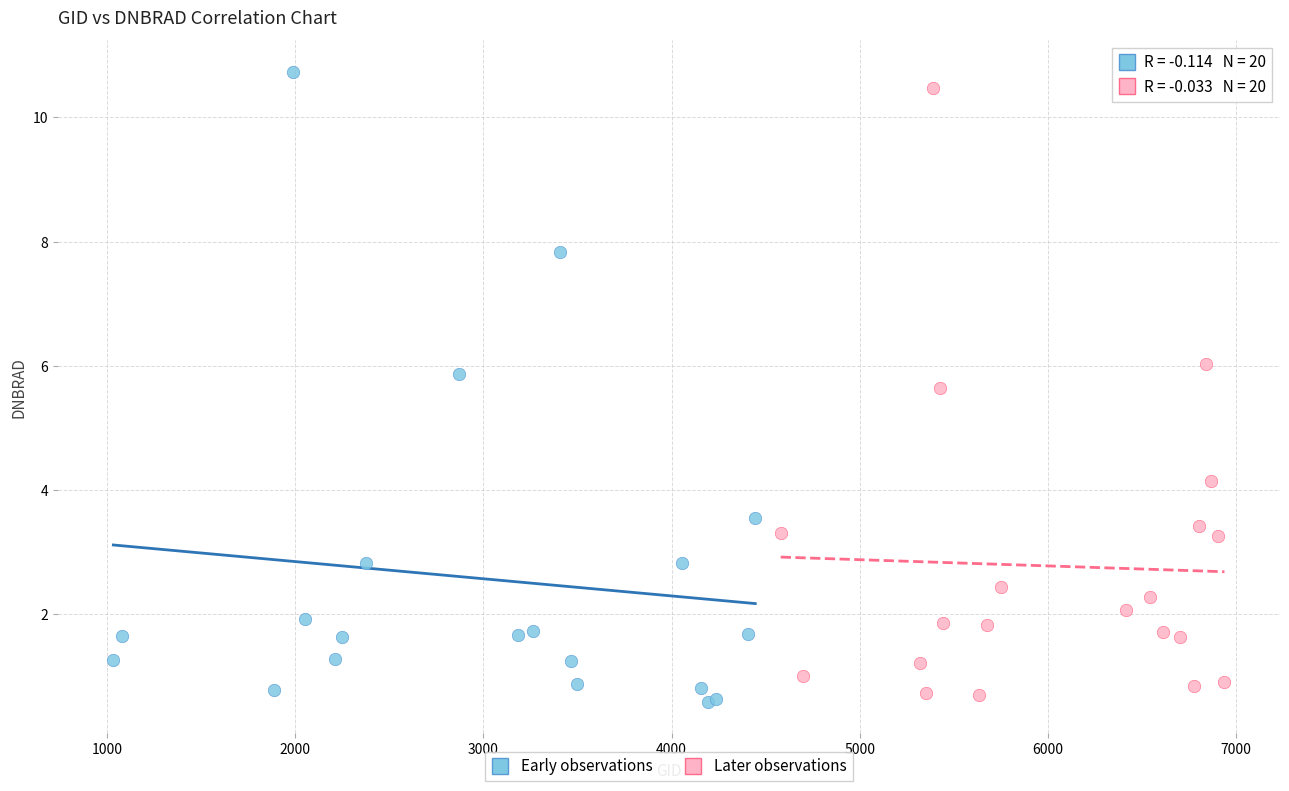

Which series contains the highest Y value?

Early observations